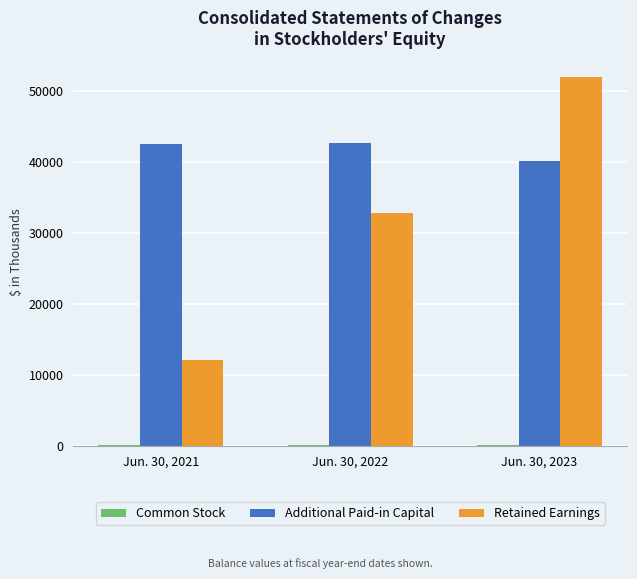

Which series has the largest range (max minus min)?

Retained Earnings